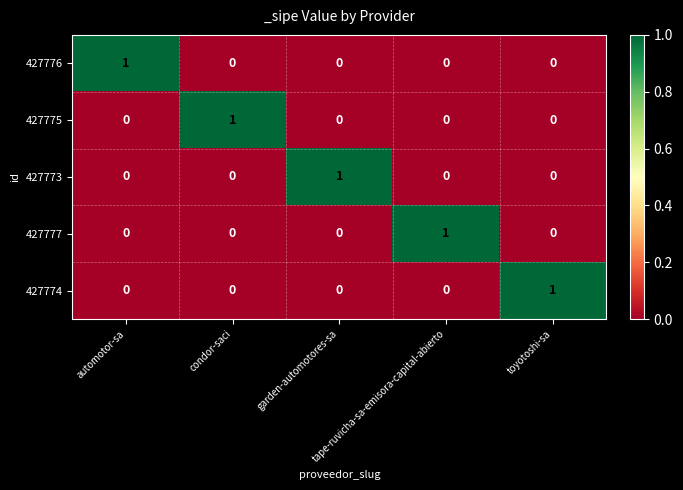

How many 427774 values are between 0 and 1?

5